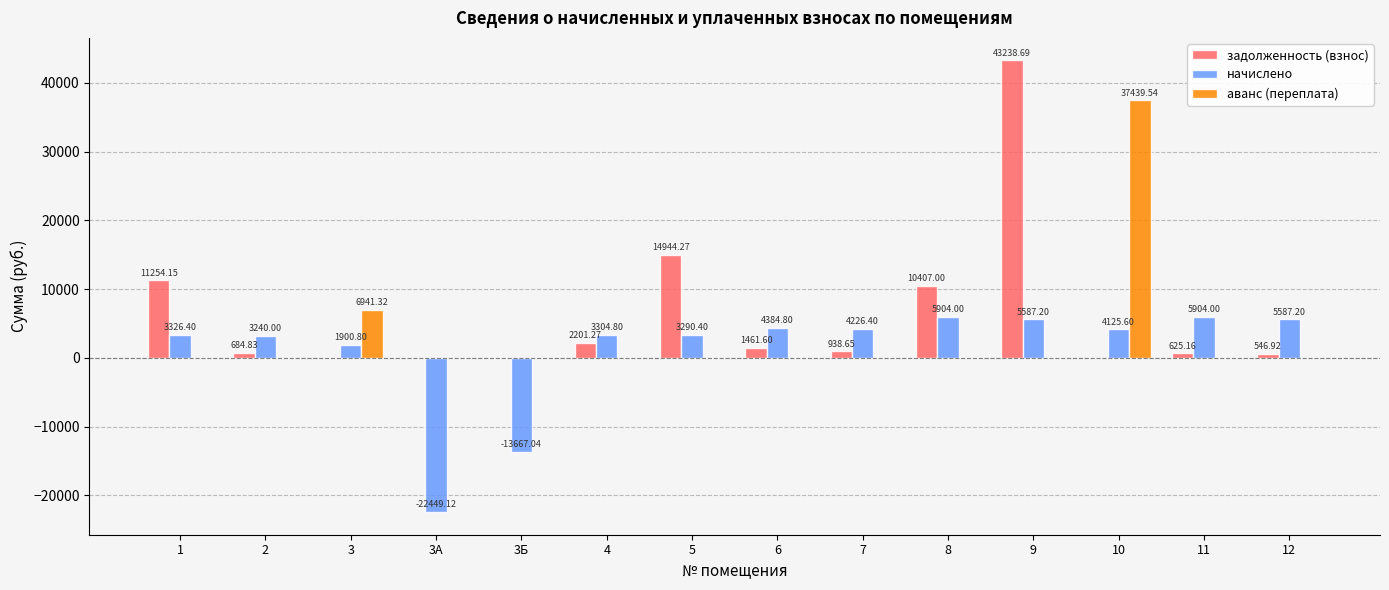

Which series changed the most between 3 and 8?

задолженность (взнос)